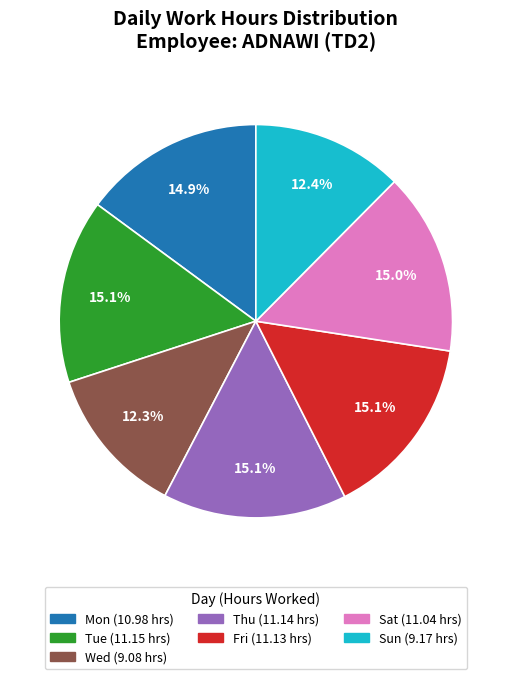

Does Mon represent more than half of the total?

No